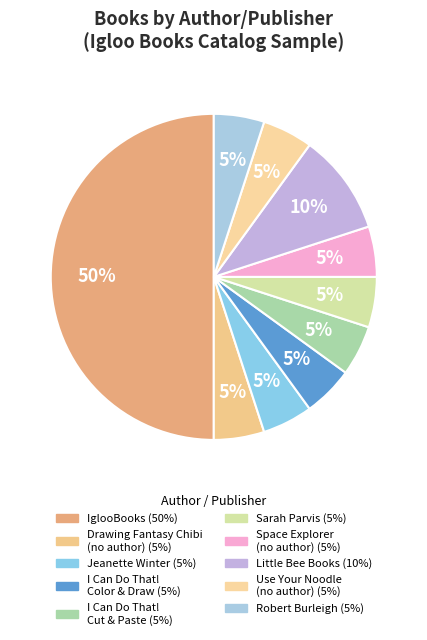

How many slices are in this pie chart?

10